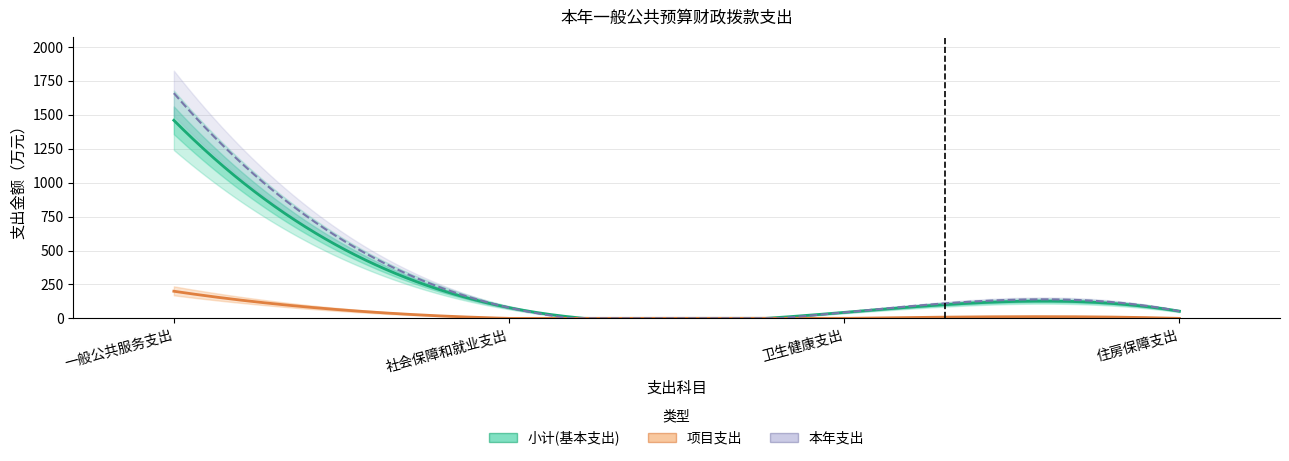

Reading right to left, transcribe all the data shown in this chart.

本年支出: 53.0	44.0	79.2	1660.1
小计(基本支出): 53.0	44.0	79.2	1460.1
项目支出: 0.0	0.0	0.0	200.0